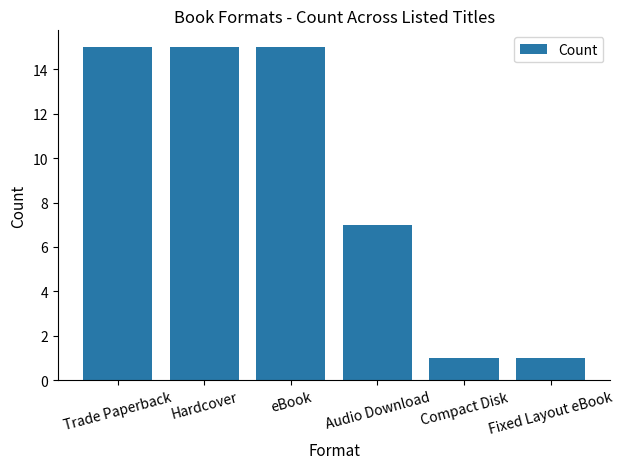

What is the greatest value displayed?

15